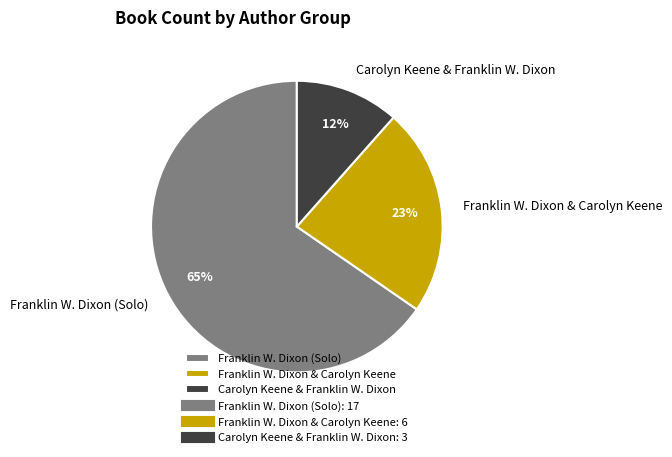

To the nearest percent, what is the average slice percentage?

33%